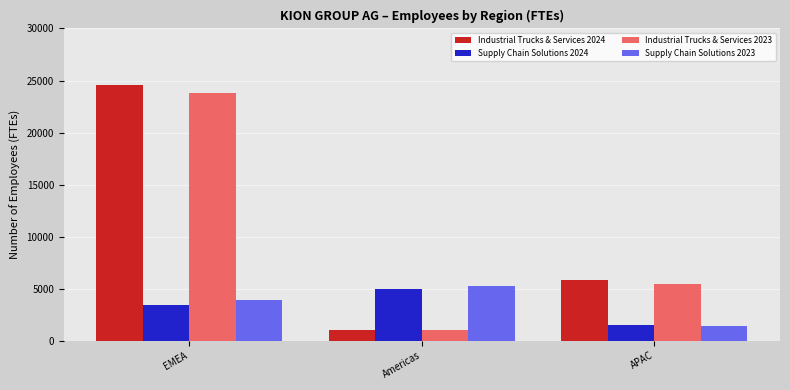

How many values in the Supply Chain Solutions 2024 series are below 3424?

1